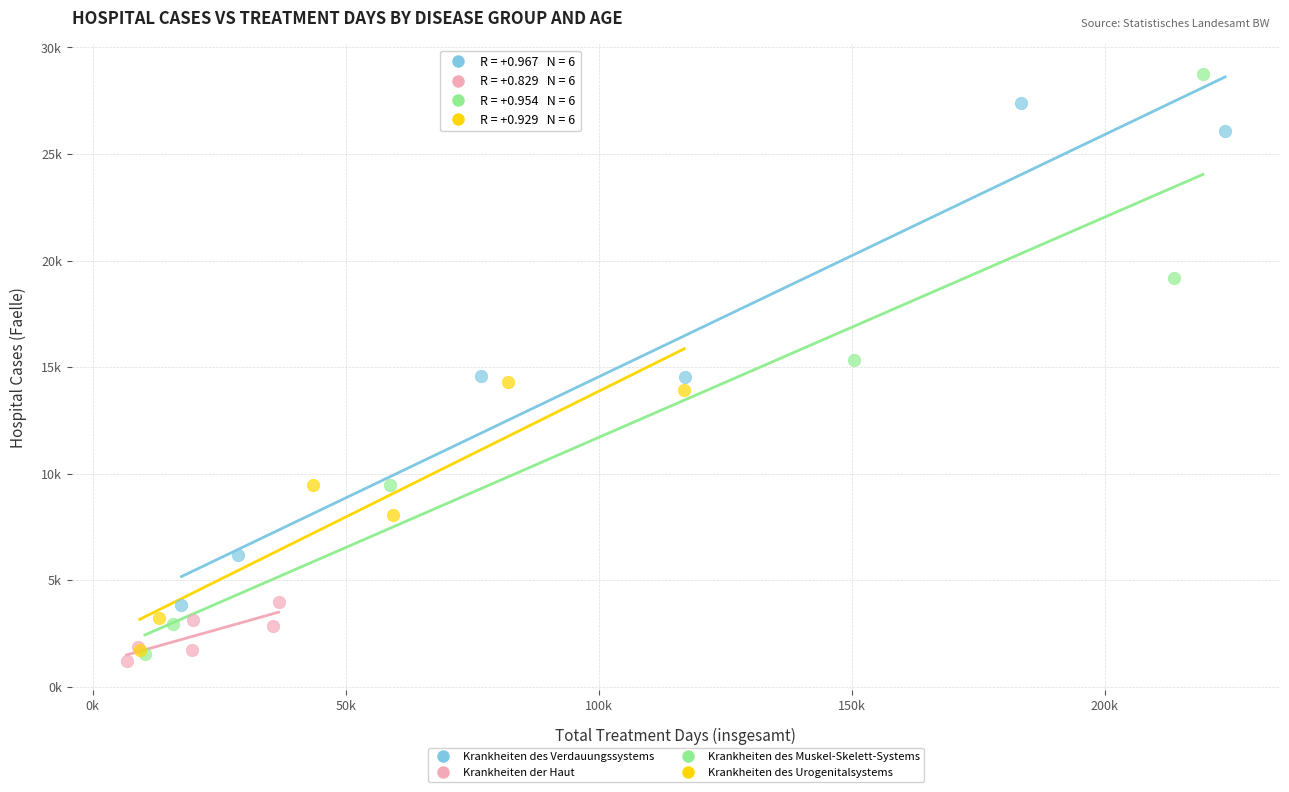

Which series contains the highest Y value?

Krankheiten des Muskel-Skelett-Systems